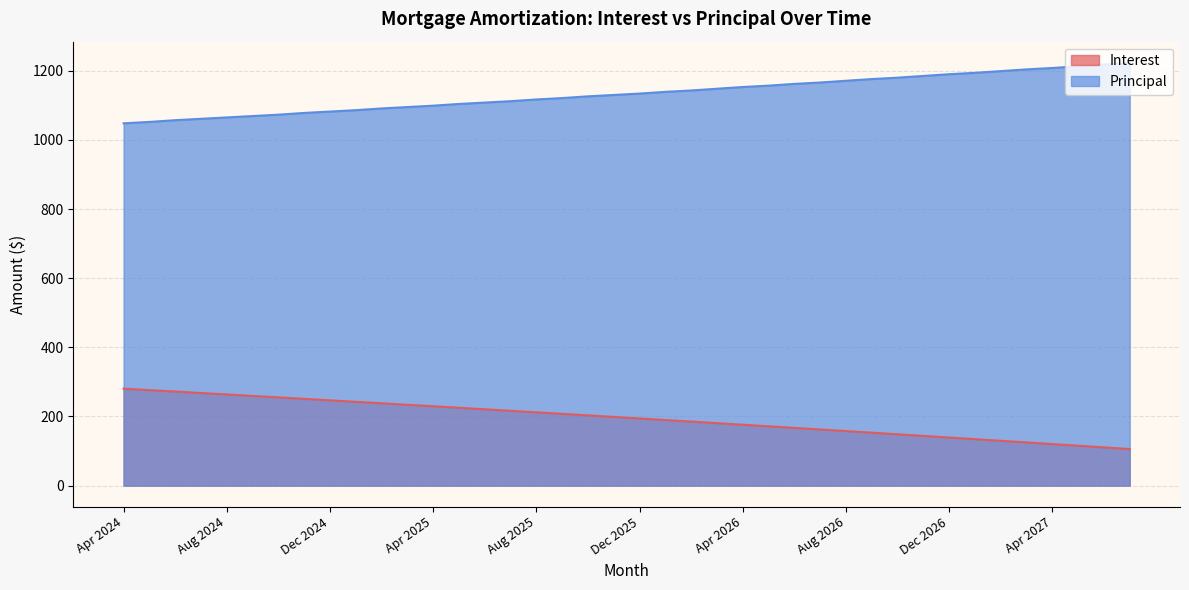

How many distinct data groups are displayed?

2